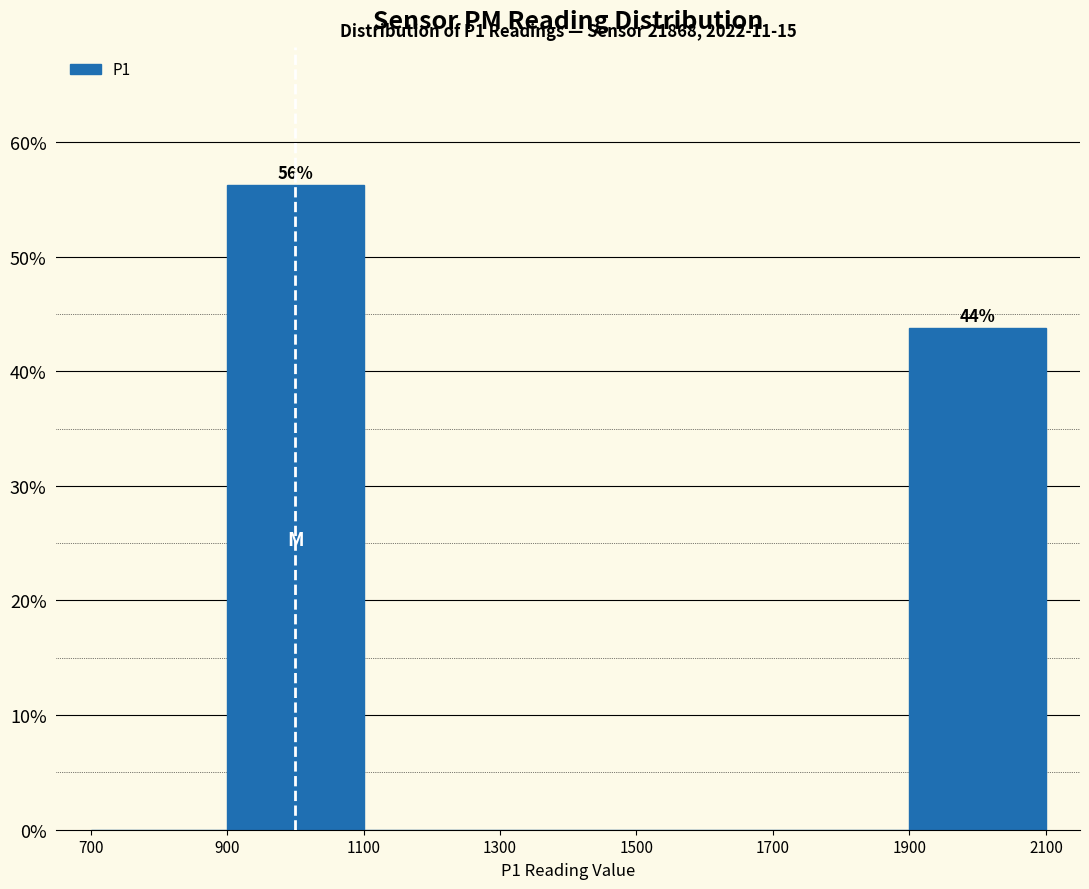

Which range on the x-axis has the tallest bar?

900 to 1100